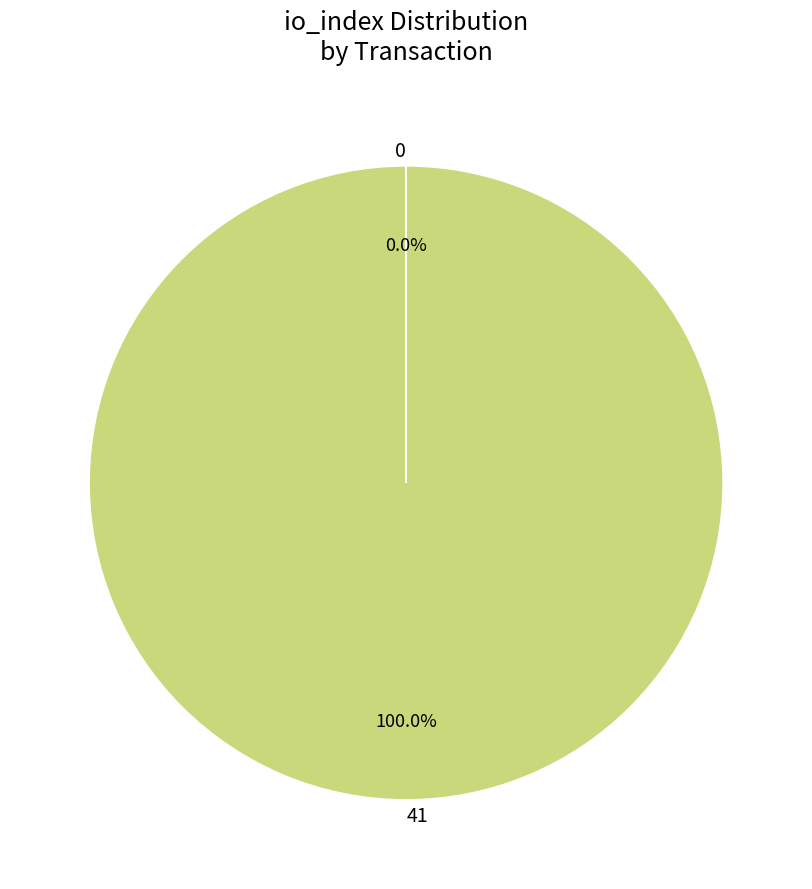

Which slice is the largest?

41